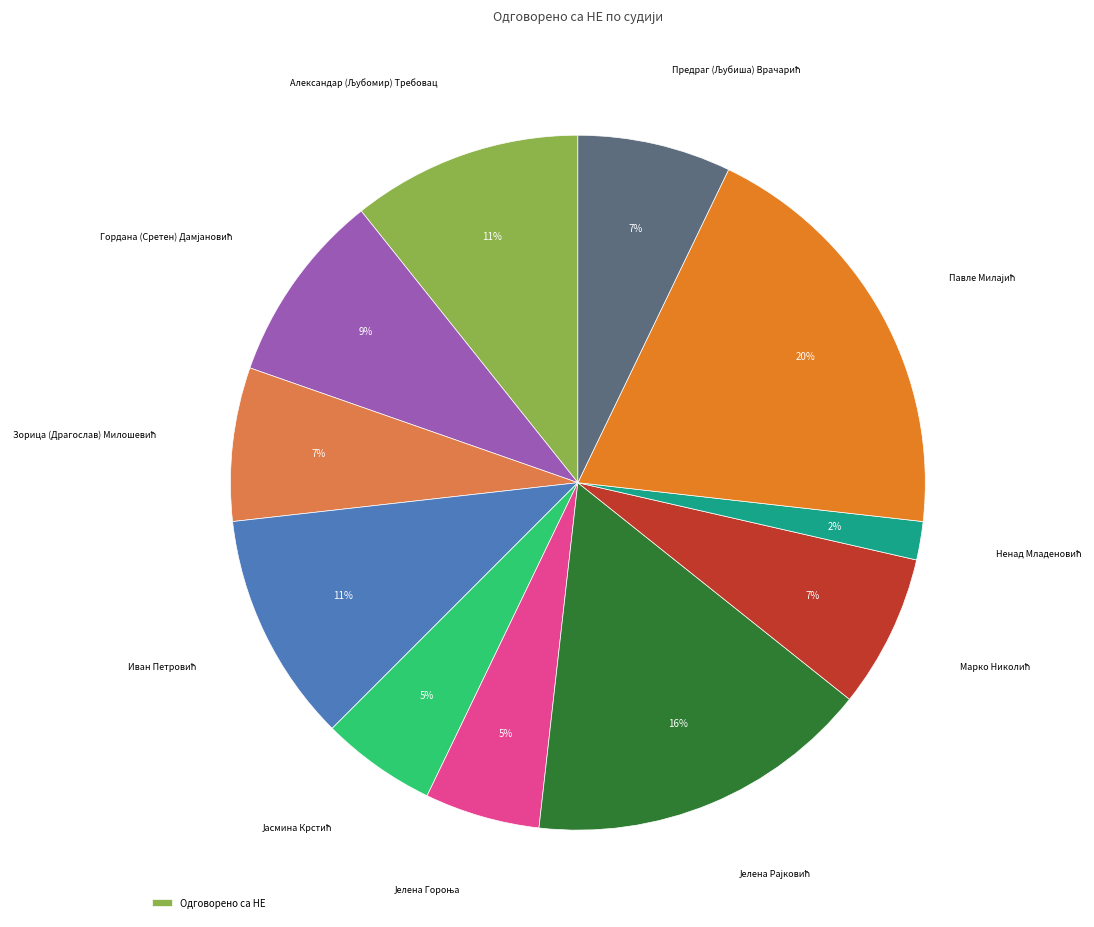

How many segments does this pie chart have?

11